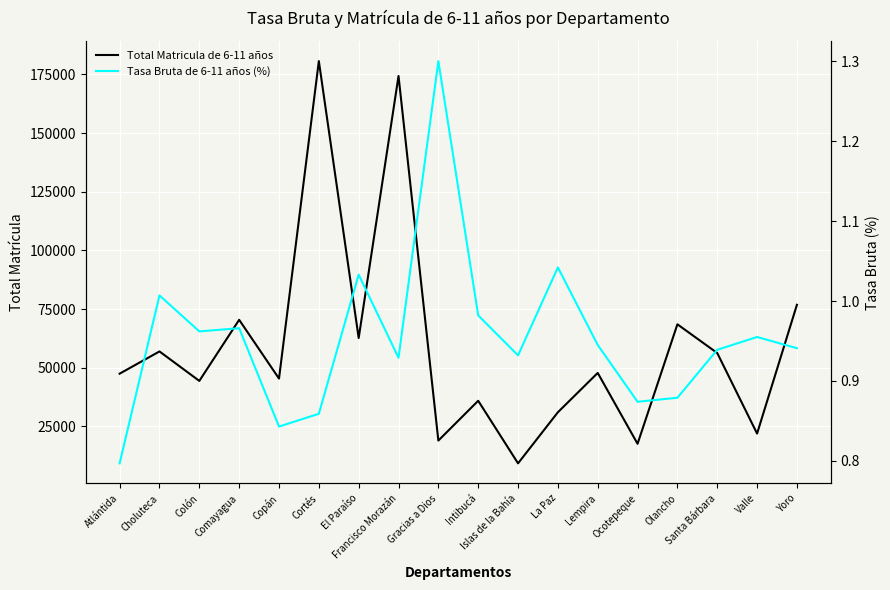

Which label corresponds to the largest value in the chart?

Cortés